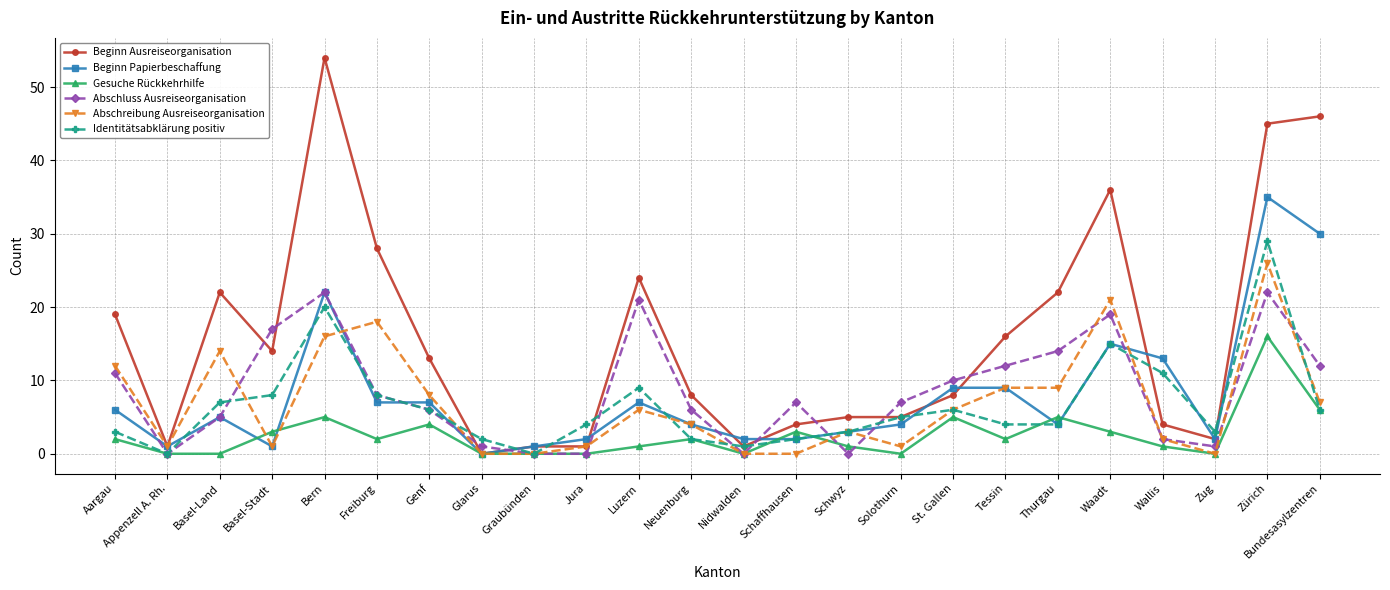

The value of Beginn Papierbeschaffung at Thurgau is 4. True or false?

True